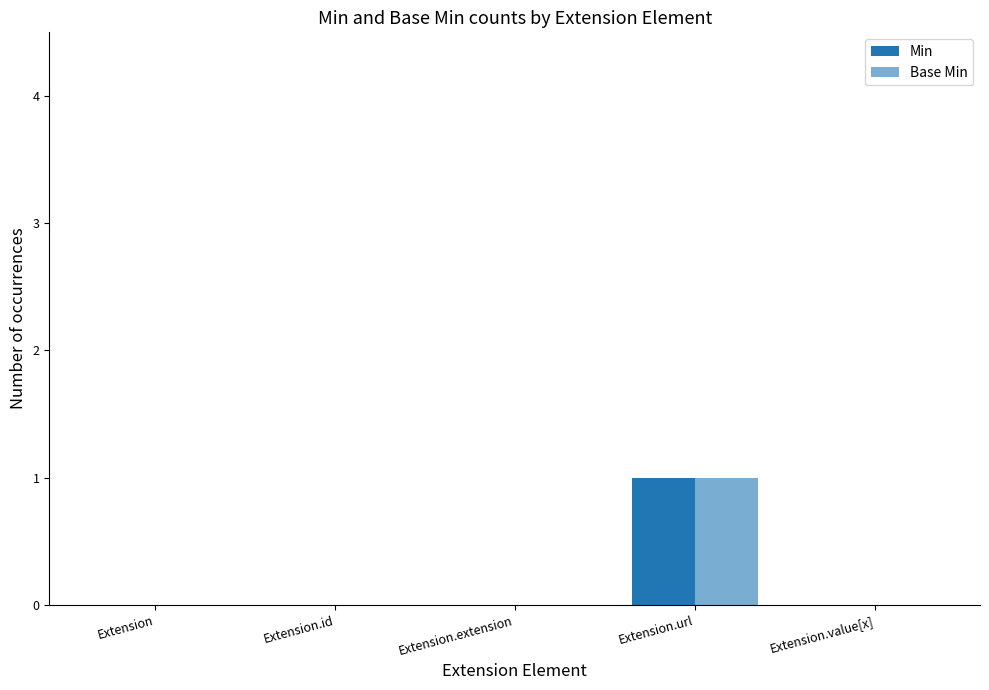

Count the number of categories in the chart.

5